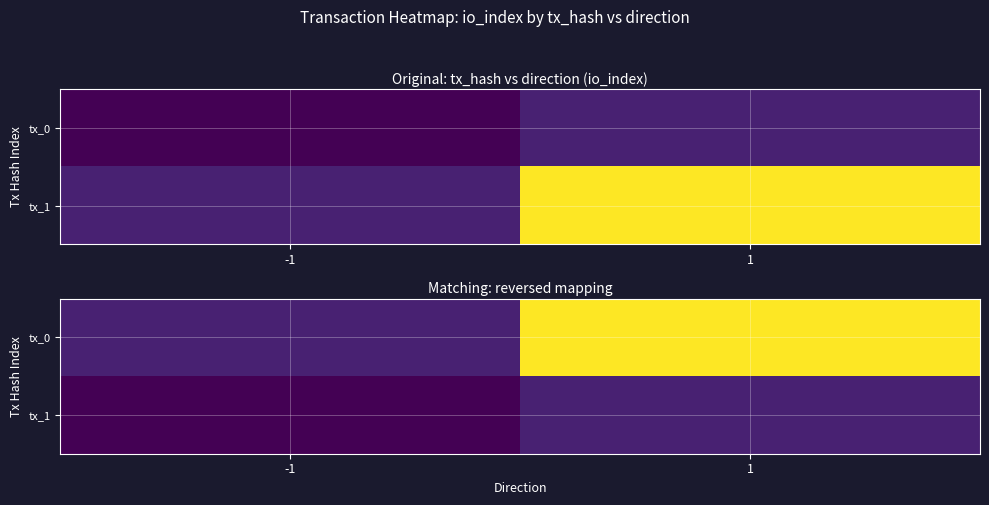

At which category is the sum across all series the highest?

1